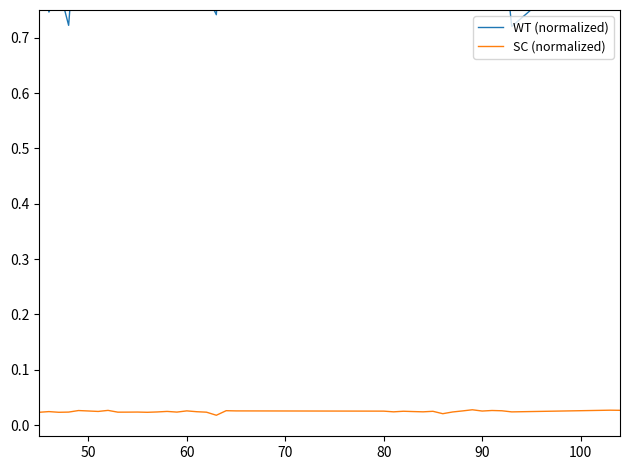

Which series has the largest total across all categories?

WT (normalized)